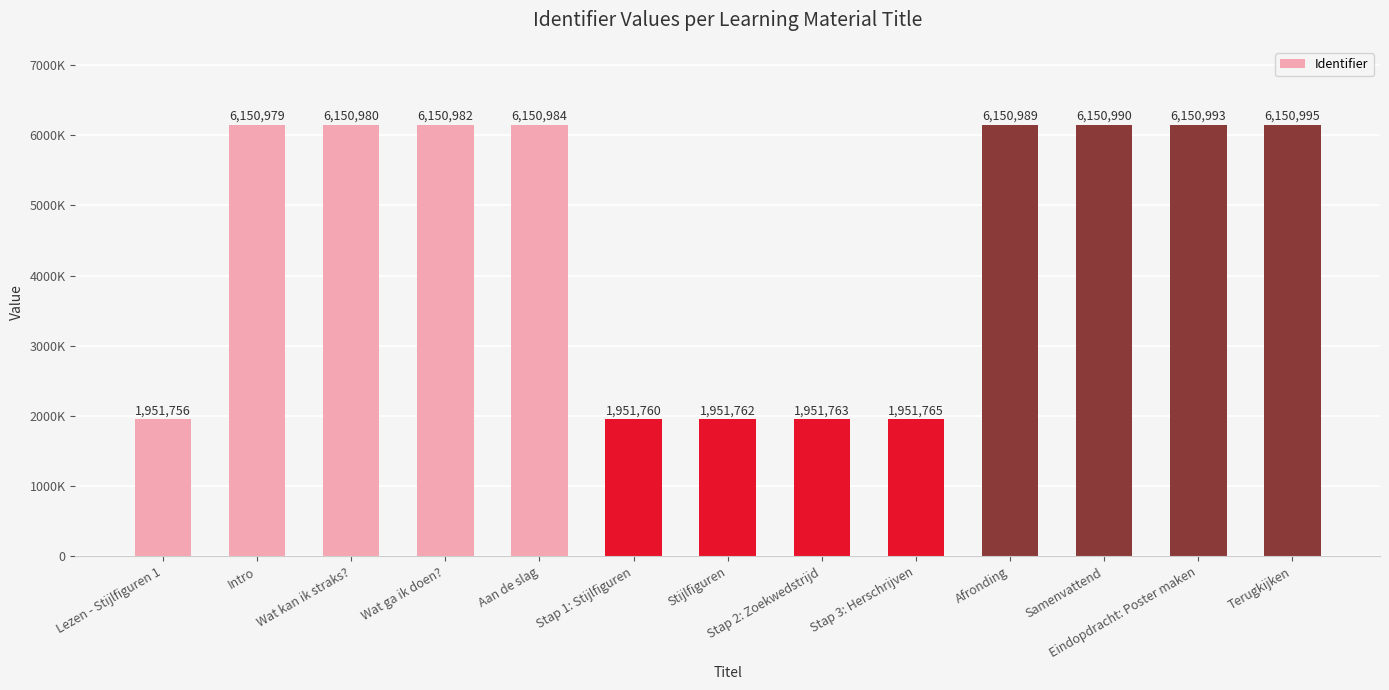

What is the change in value from Stijlfiguren to Stap 3: Herschrijven?

+3